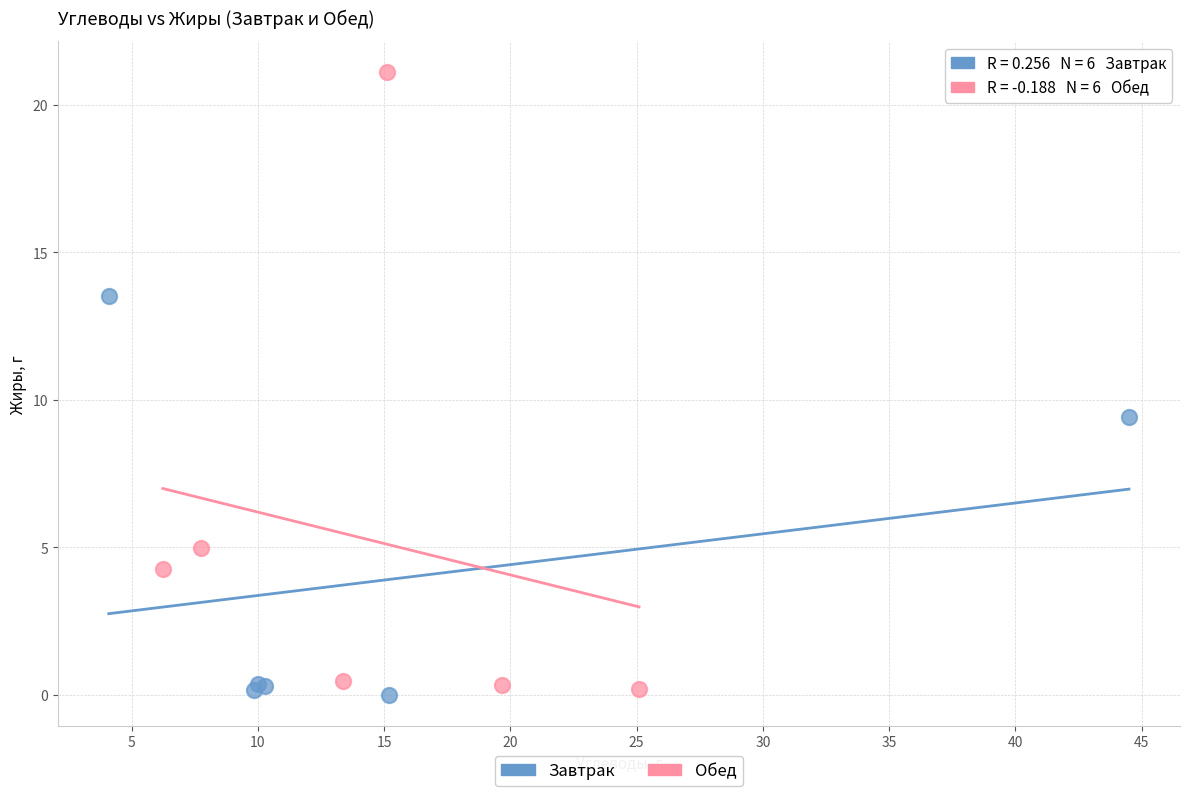

Which series has the largest Y range (max minus min)?

Обед